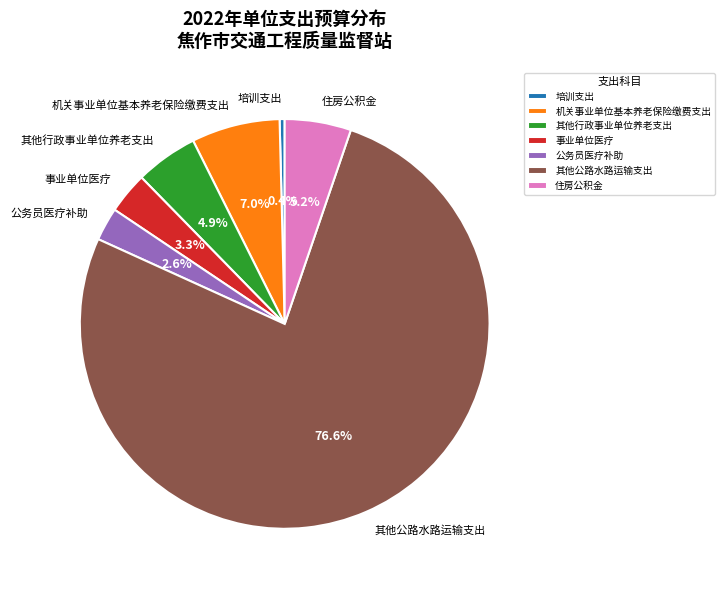

How many slices are in this pie chart?

7